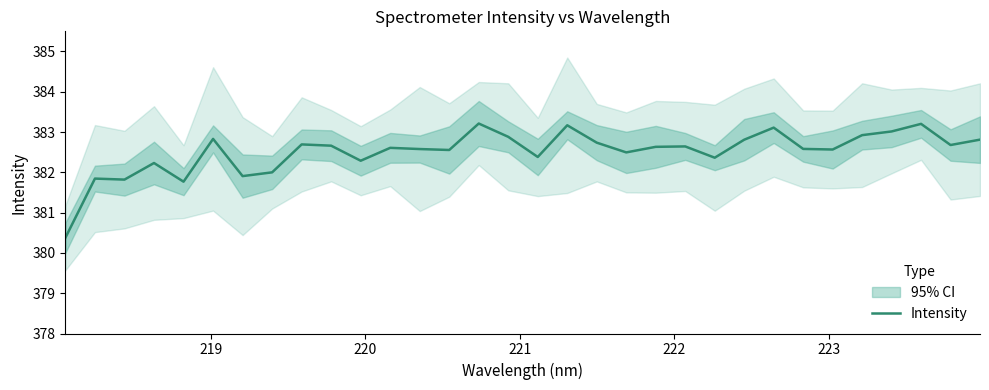

What is the highest value of the Intensity series?

383.2